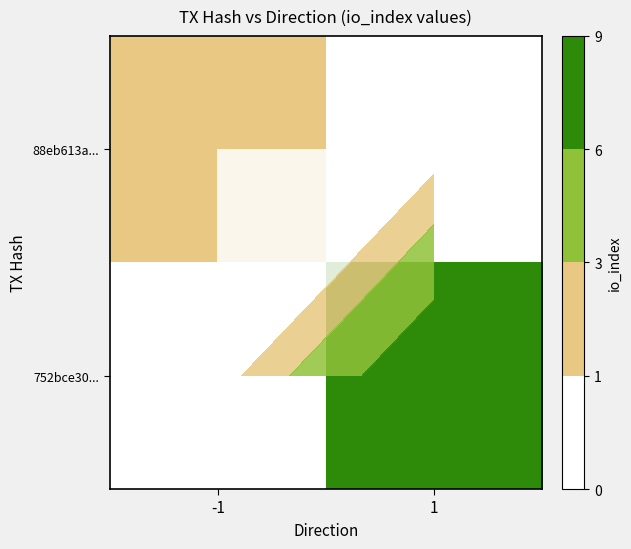

Rank the categories by 752bce30... value from lowest to highest.

-1, 1